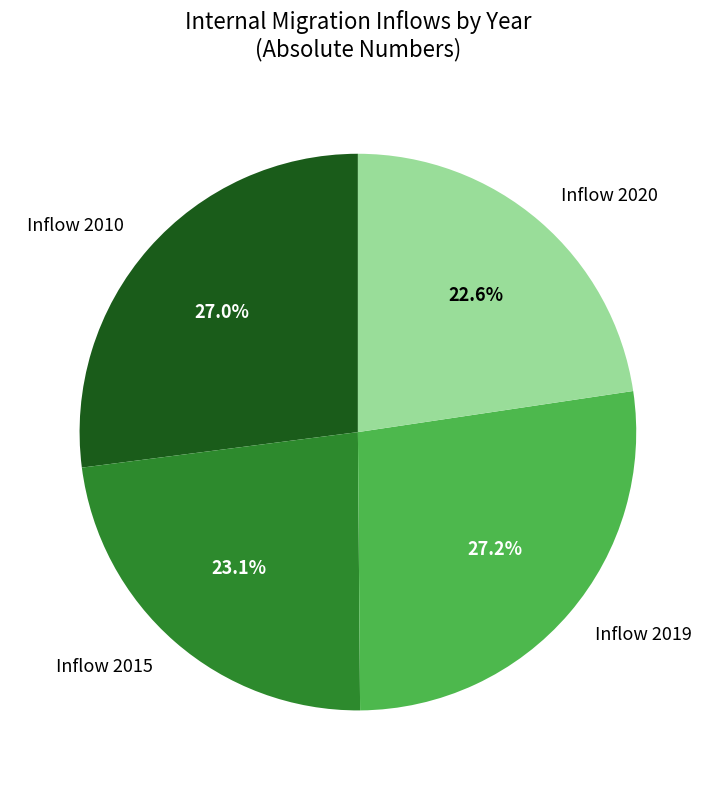

Is there any slice that represents more than half of the pie?

No